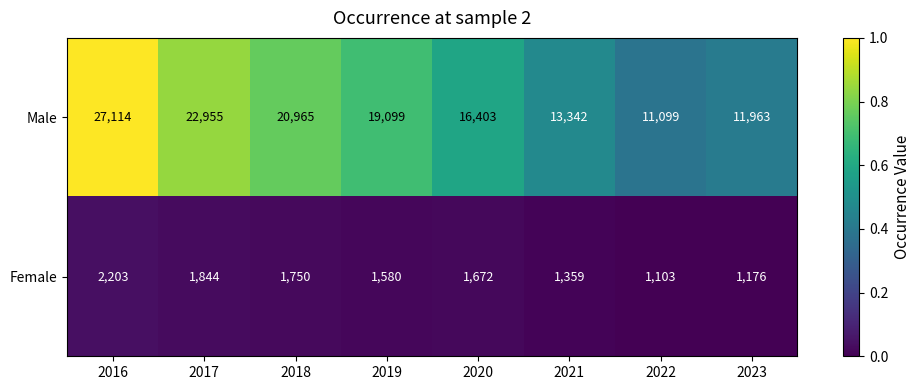

Reading right to left, transcribe all the data shown in this chart.

Male: 11963	11099	13342	16403	19099	20965	22955	27114
Female: 1176	1103	1359	1672	1580	1750	1844	2203